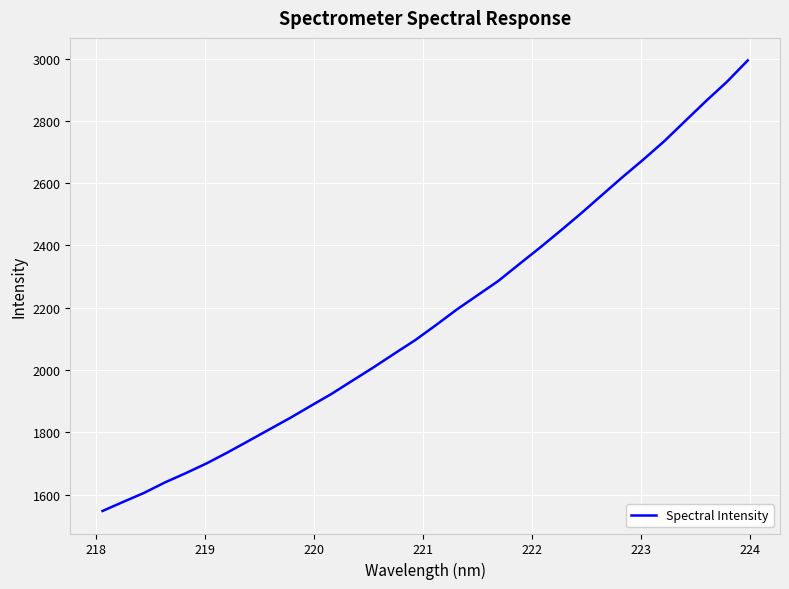

True or false: the data has more than 0 interior local peaks.

False